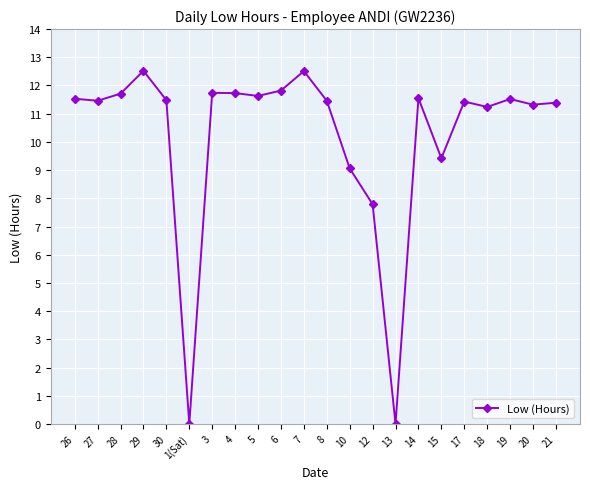

How many lines are shown in the chart?

1